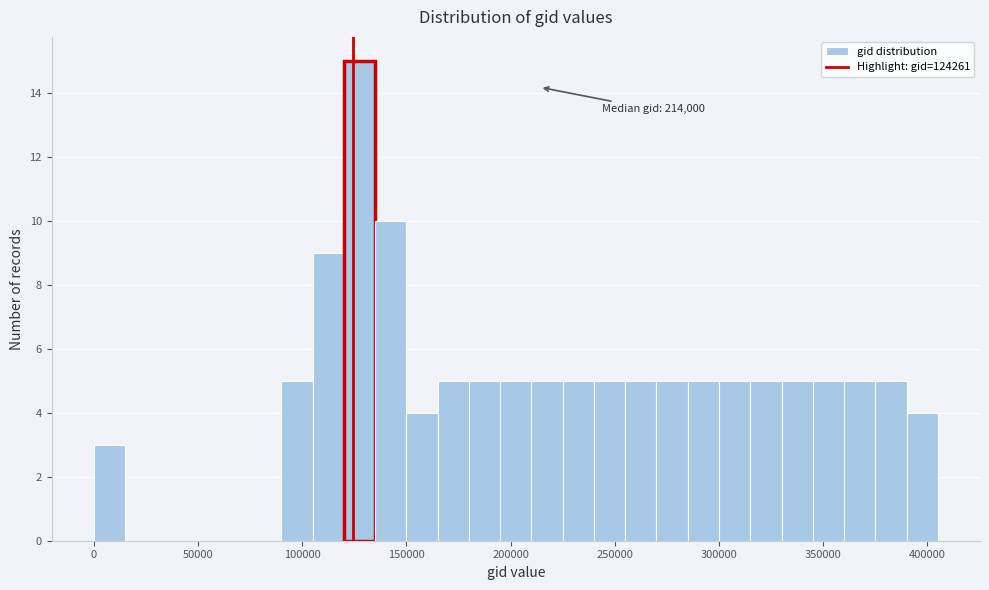

Around what value on the x-axis is the tallest bar? Give the approximate position of its centre, as read against the axis.

130000